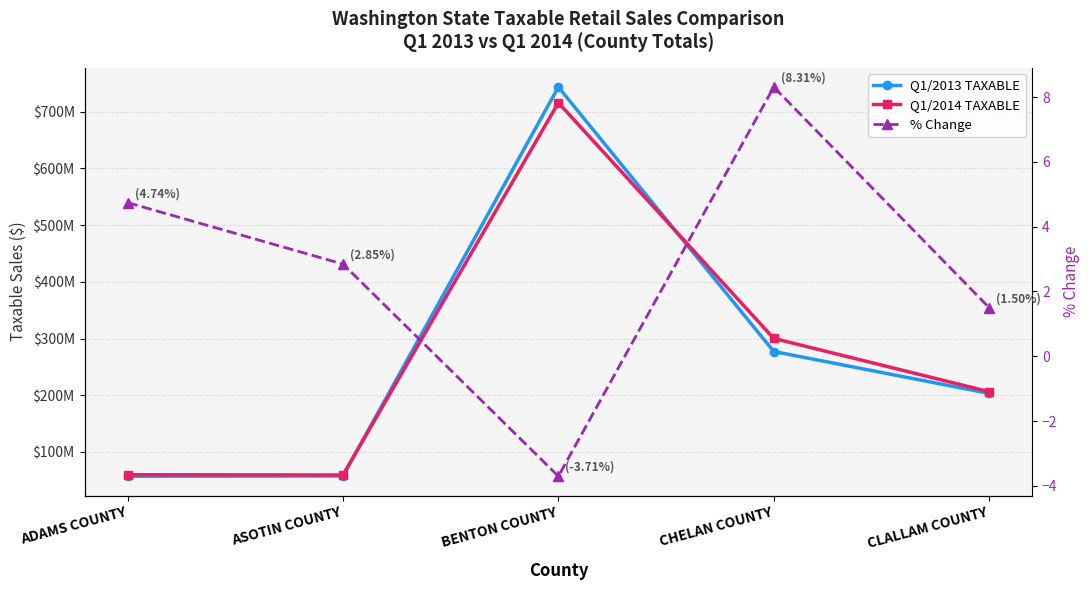

Reading right to left, what are all the values shown in this chart?

Q1/2013 TAXABLE: 203286799.0	277155608.0	743377615.0	57804184.0	57237459.0
Q1/2014 TAXABLE: 206335558.0	300195723.0	715826708.0	59449372.0	59952943.0
% Change: 1.5	8.3	-3.7	2.8	4.7